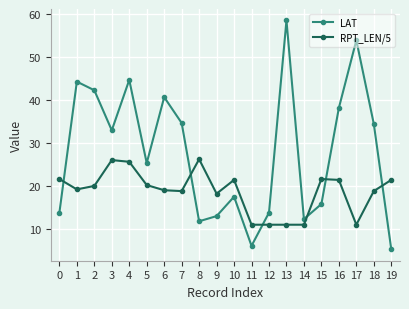

What is the total value across all series at 14?

23.3